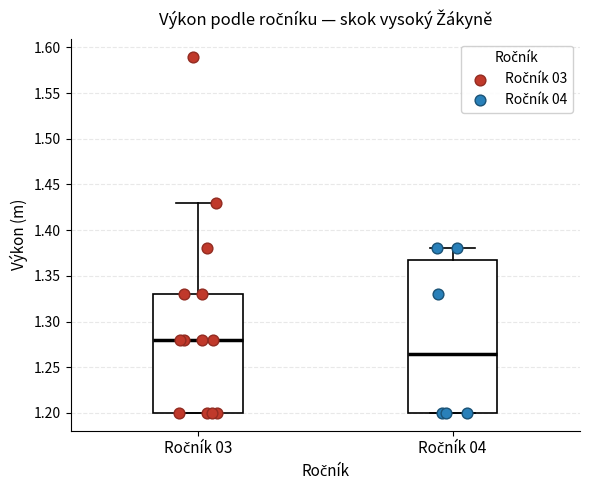

Where does the upper whisker of the box for Ročník 04 end on the y-axis? The values are not printed on the chart, so give them approximately, as read against the axis.

1.380